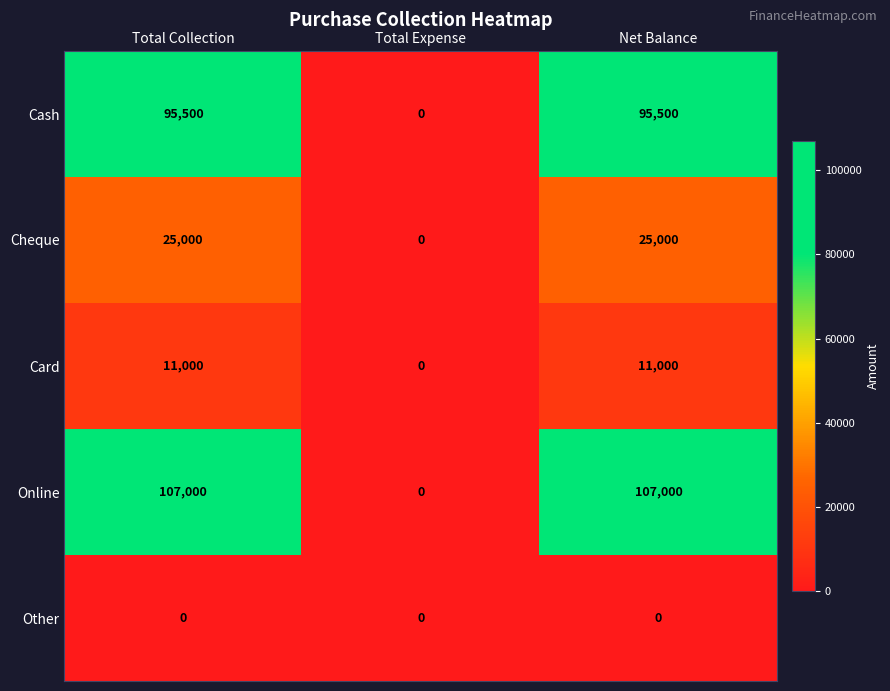

True or false: Cheque has a value of 25000 at Net Balance.

True